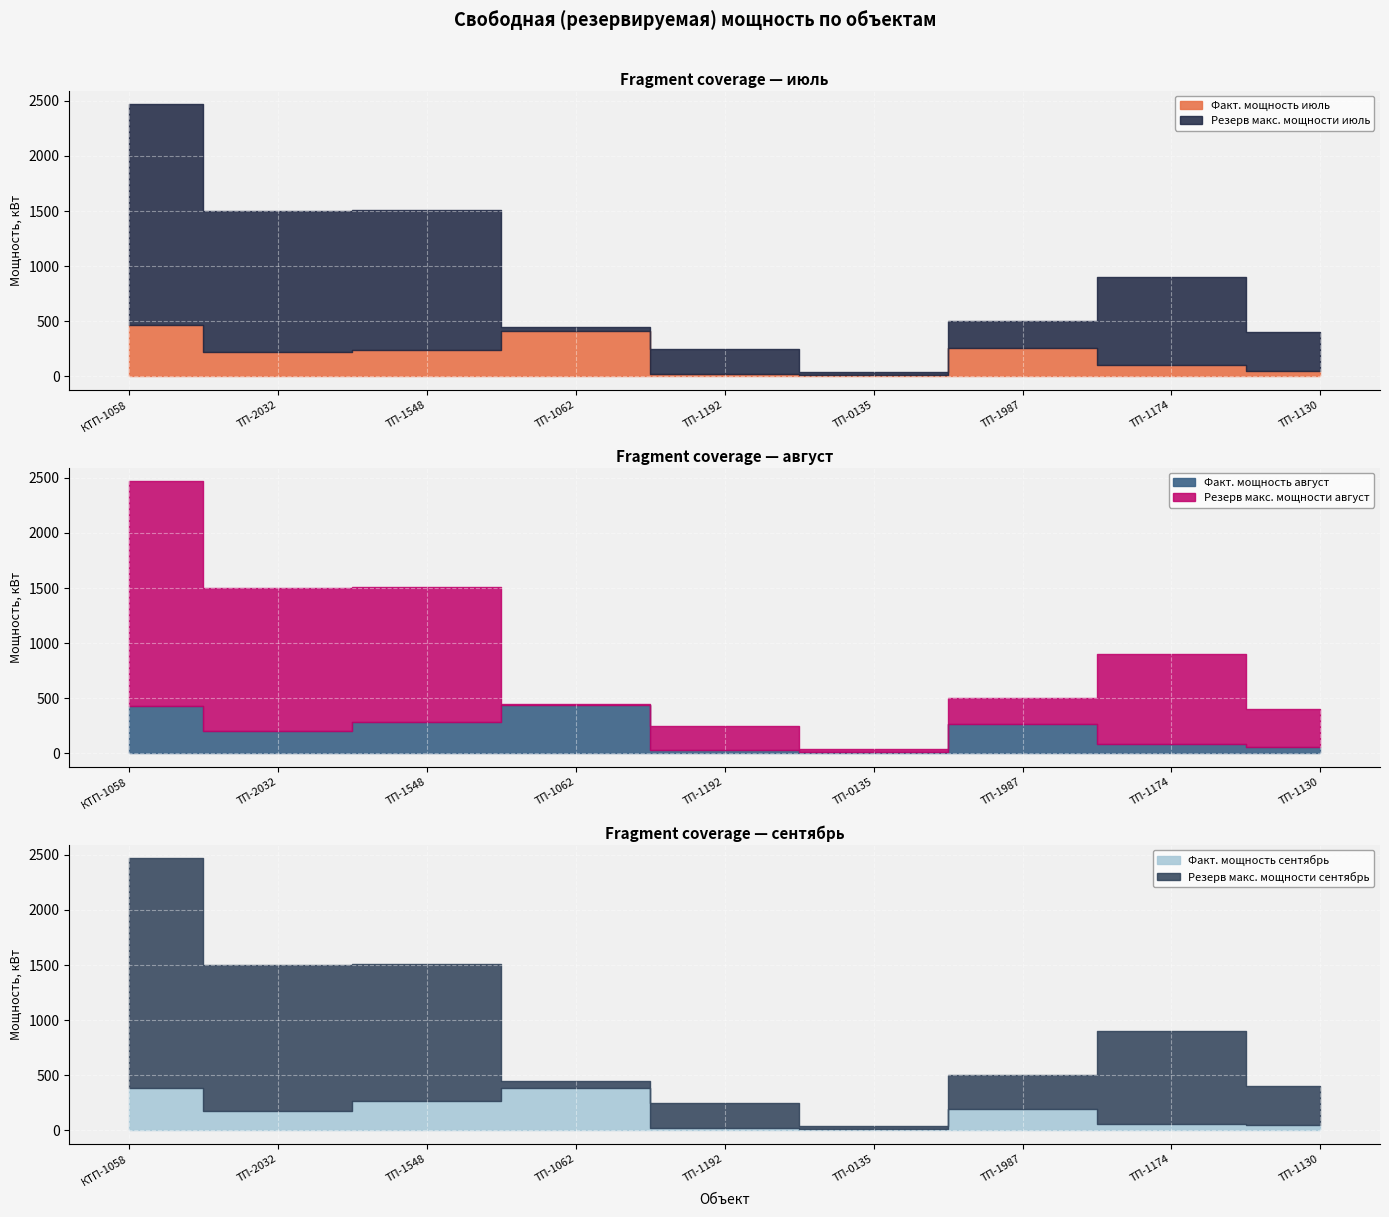

The Факт. мощность август series shows 5.5 at ТП-0135. True or false?

False